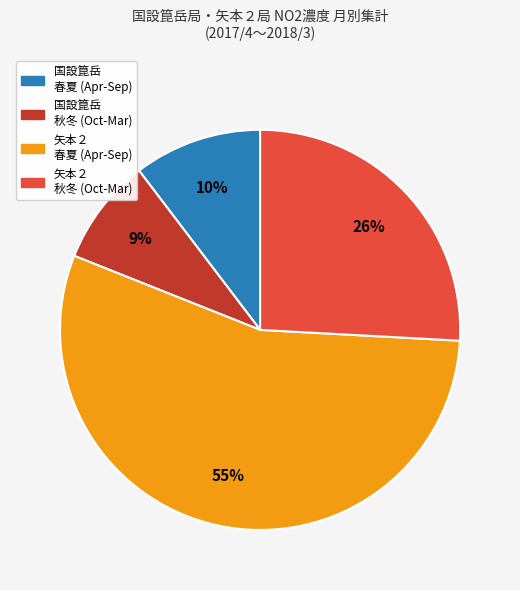

Does any single category account for the majority?

Yes